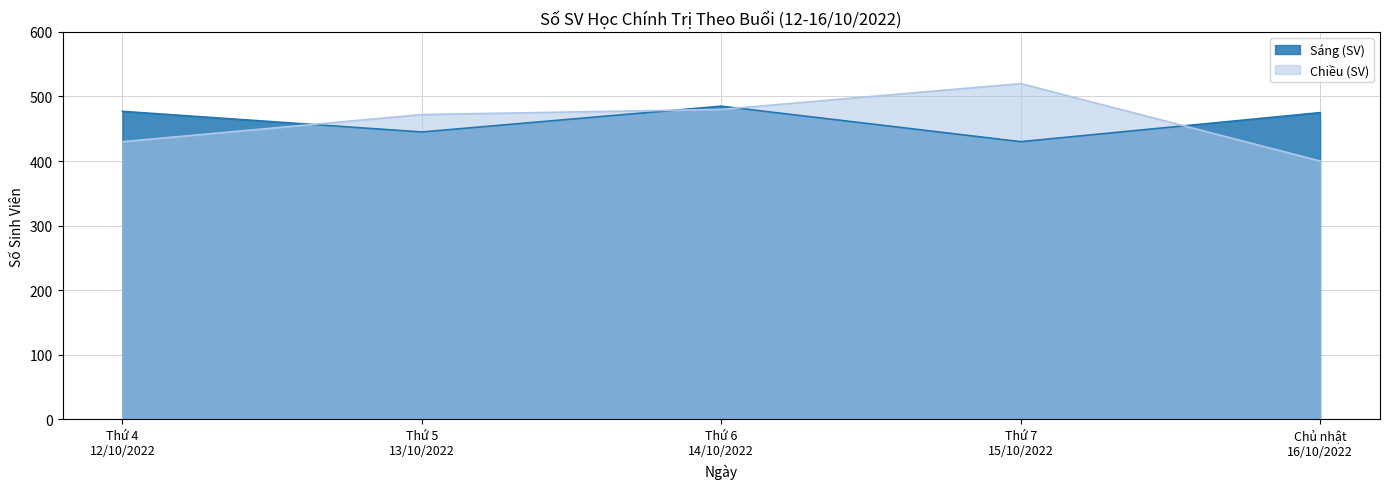

Rank the categories by Chiều (SV) value from lowest to highest.

Chủ nhật
16/10/2022, Thứ 4
12/10/2022, Thứ 5
13/10/2022, Thứ 6
14/10/2022, Thứ 7
15/10/2022